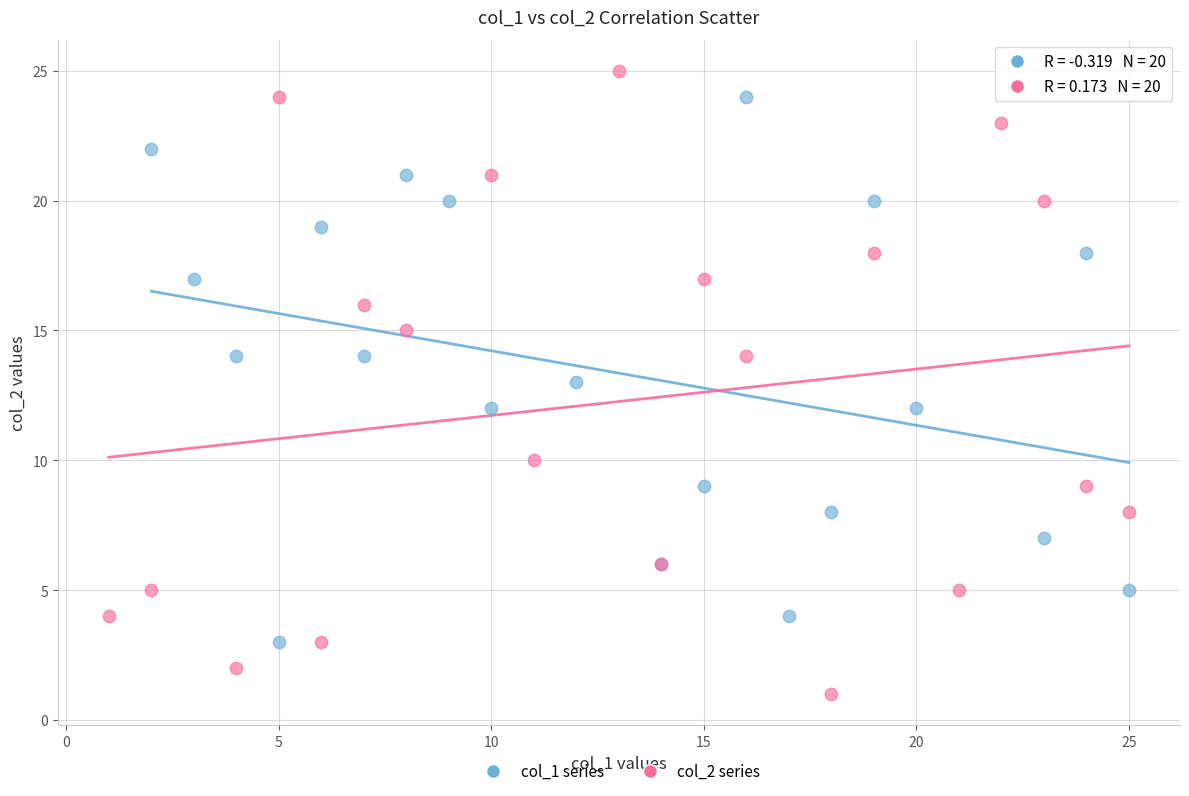

Which series reaches the maximum Y coordinate?

col_2 series